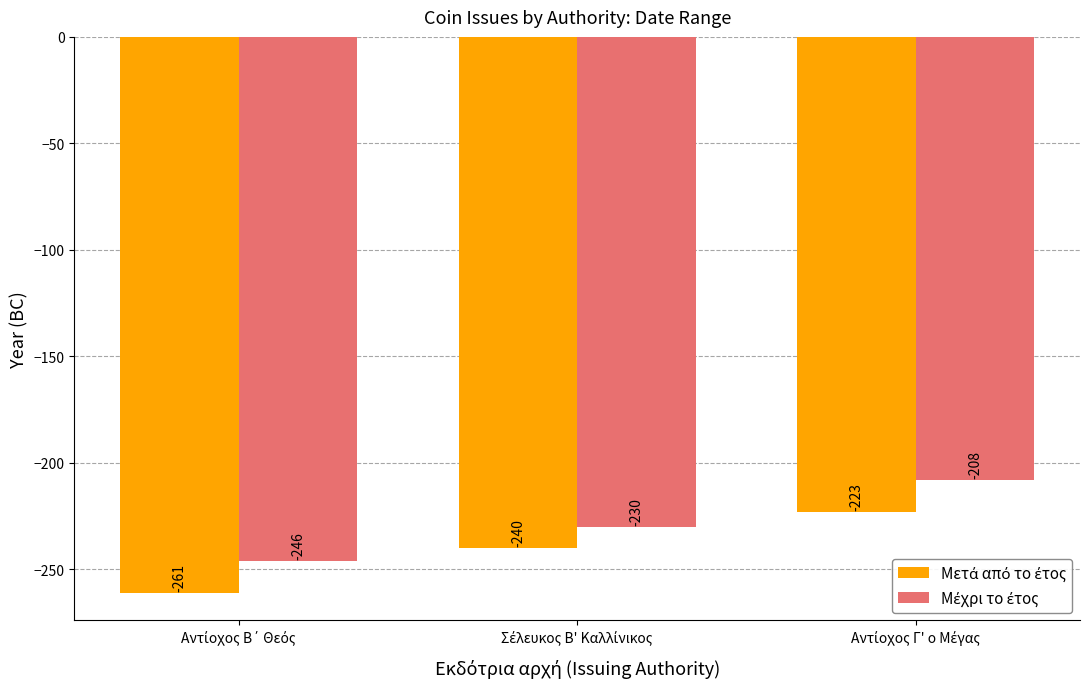

What is the maximum value shown in the chart?

-208